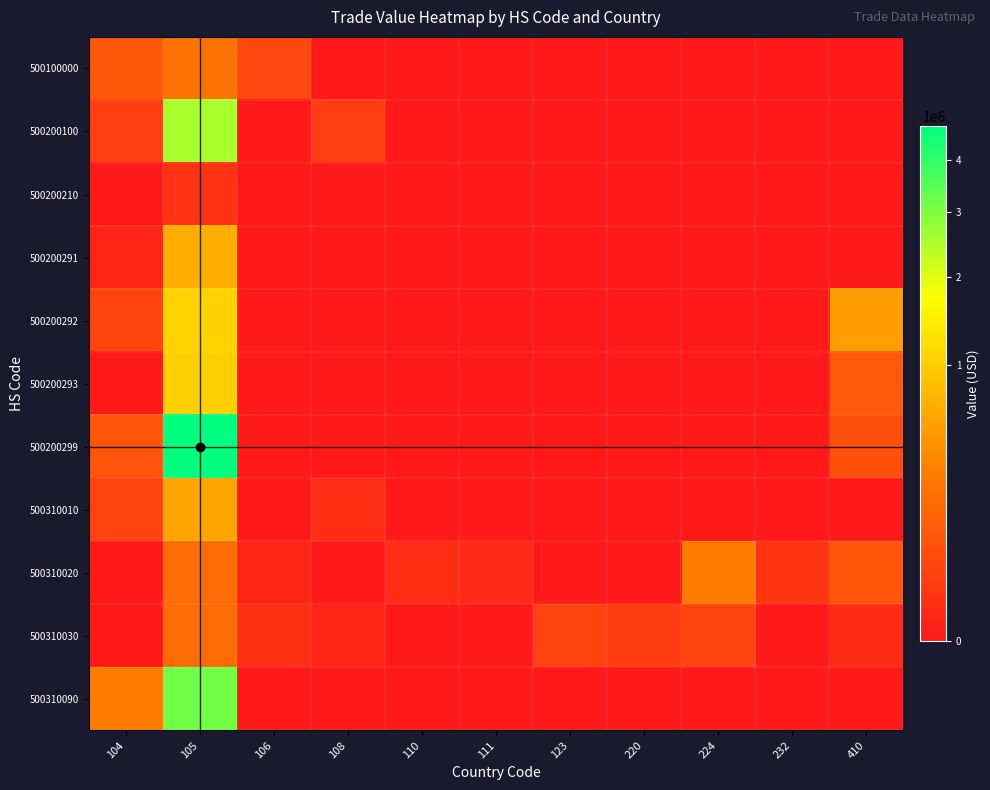

Which series has the largest total across all categories?

500200299